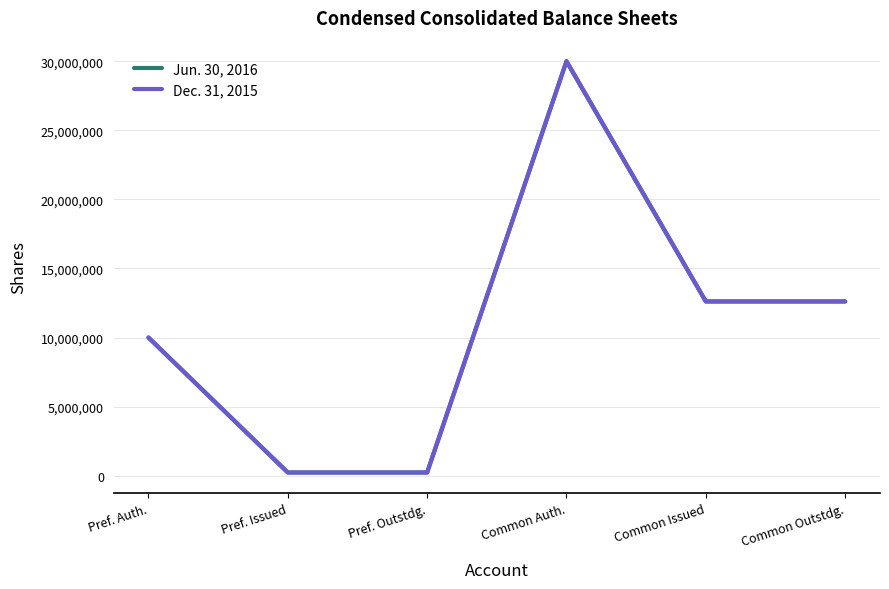

Which has a higher value, Common Issued or Common Auth.?

Common Auth.